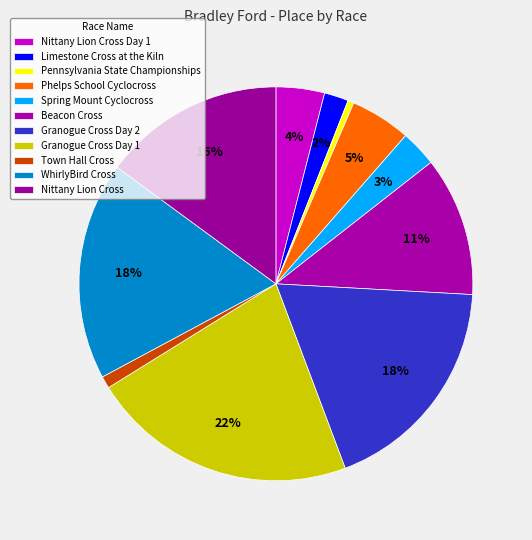

Does any single category account for the majority?

No